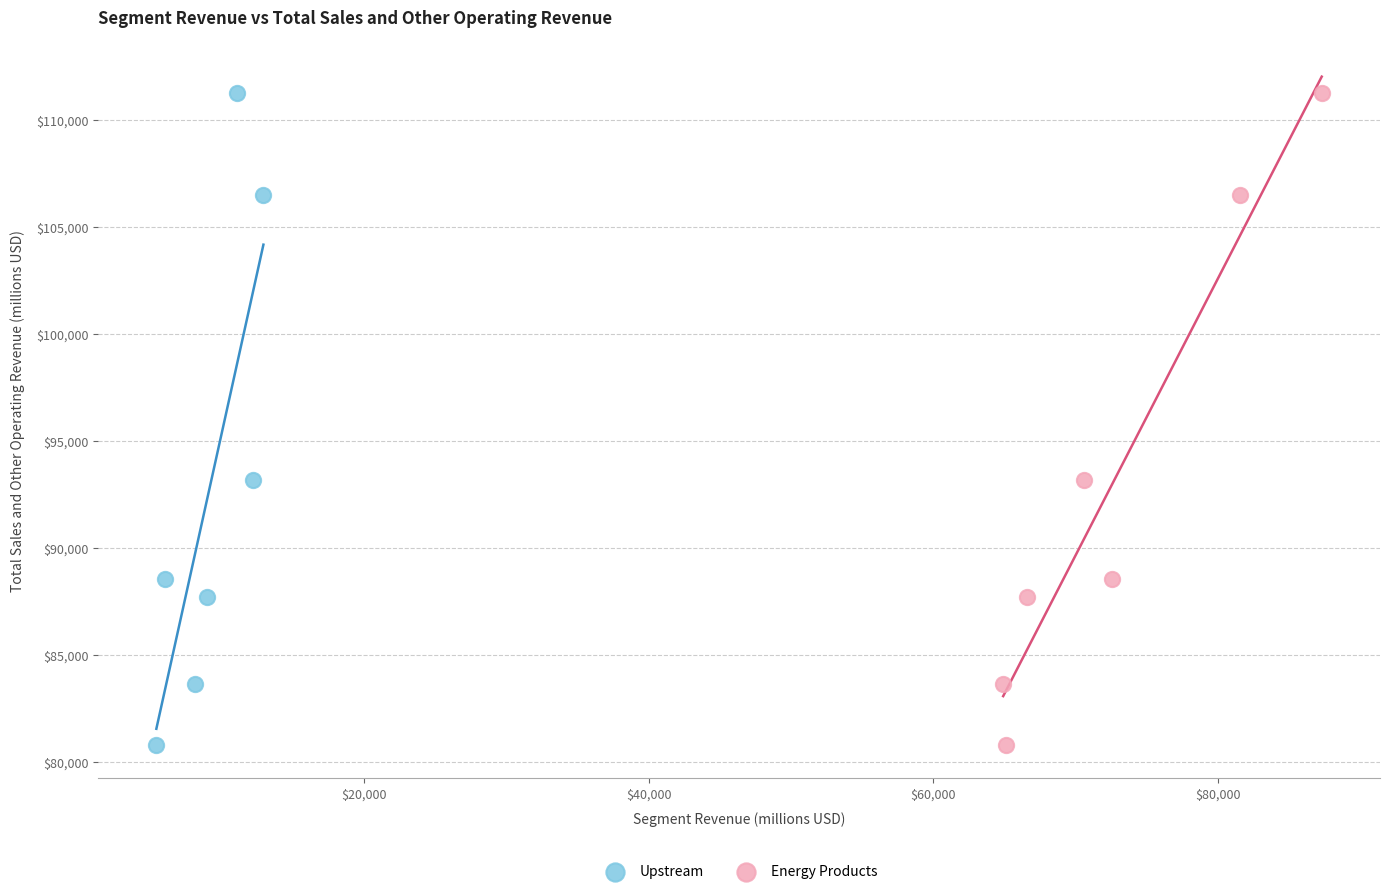

What are all the series names shown in the legend?

Upstream, Energy Products